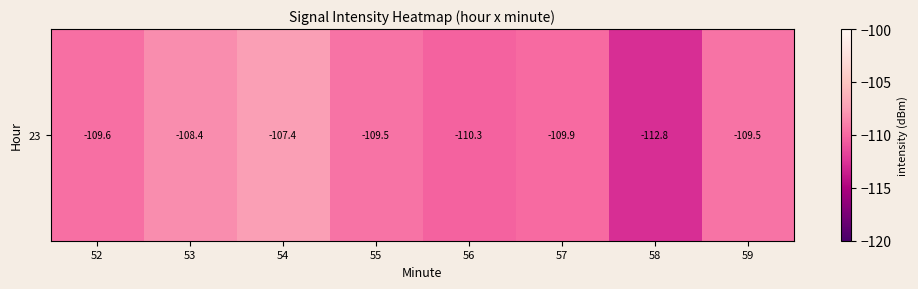

Reading left to right, list all the values displayed in this chart.

52=-109.6	53=-108.4	54=-107.4	55=-109.5	56=-110.3	57=-109.9	58=-112.8	59=-109.5